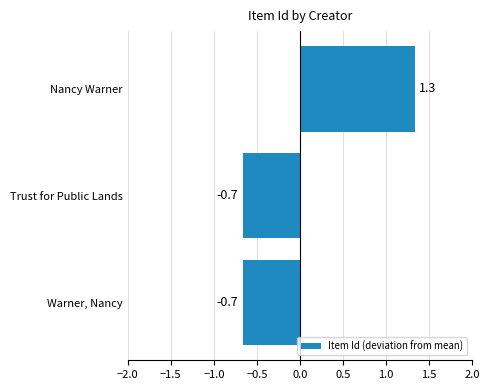

Reading top to bottom, what are all the values shown in this chart?

Nancy Warner=1.3	Trust for Public Lands=-0.7	Warner, Nancy=-0.7